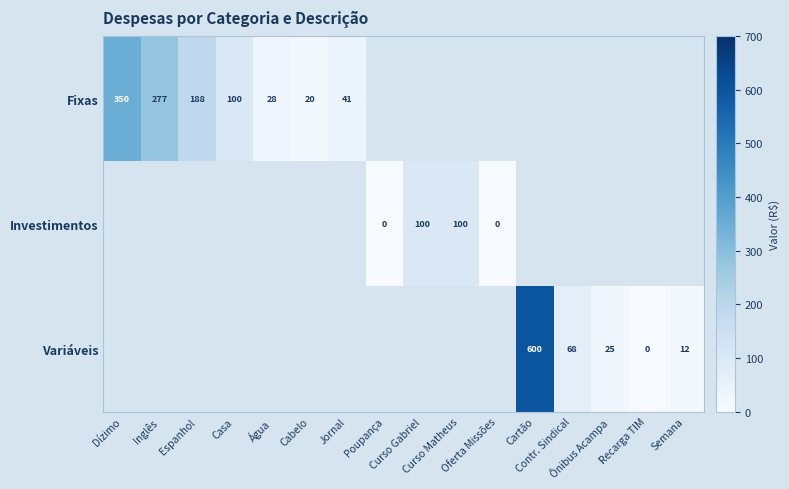

Between Semana and Curso Gabriel, which is larger?

Curso Gabriel